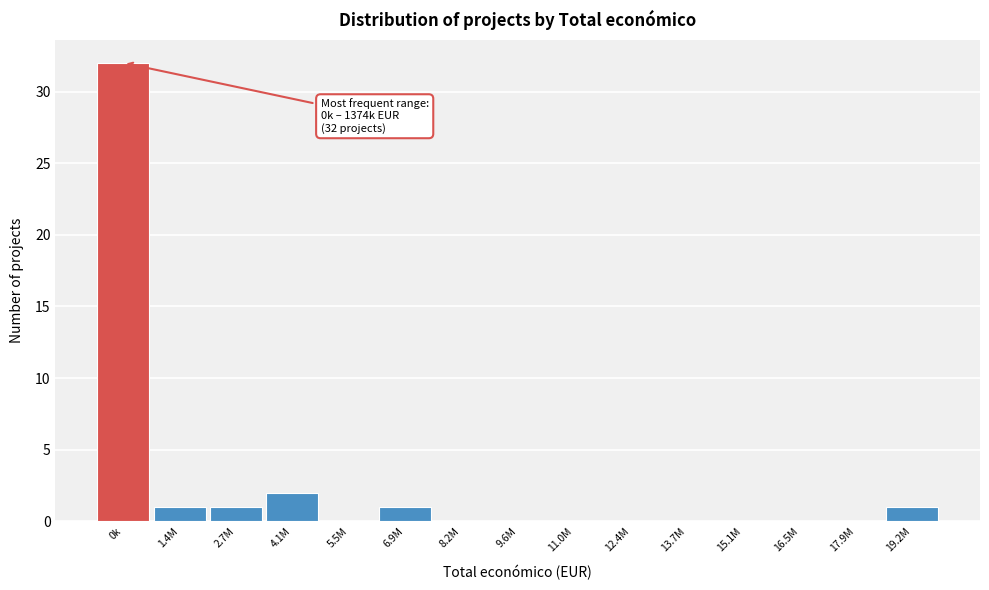

Reading right to left, what are all the values shown in this chart?

19.2M=1	17.9M=0	16.5M=0	15.1M=0	13.7M=0	12.4M=0	11.0M=0	9.6M=0	8.2M=0	6.9M=1	5.5M=0	4.1M=2	2.7M=1	1.4M=1	0k=32